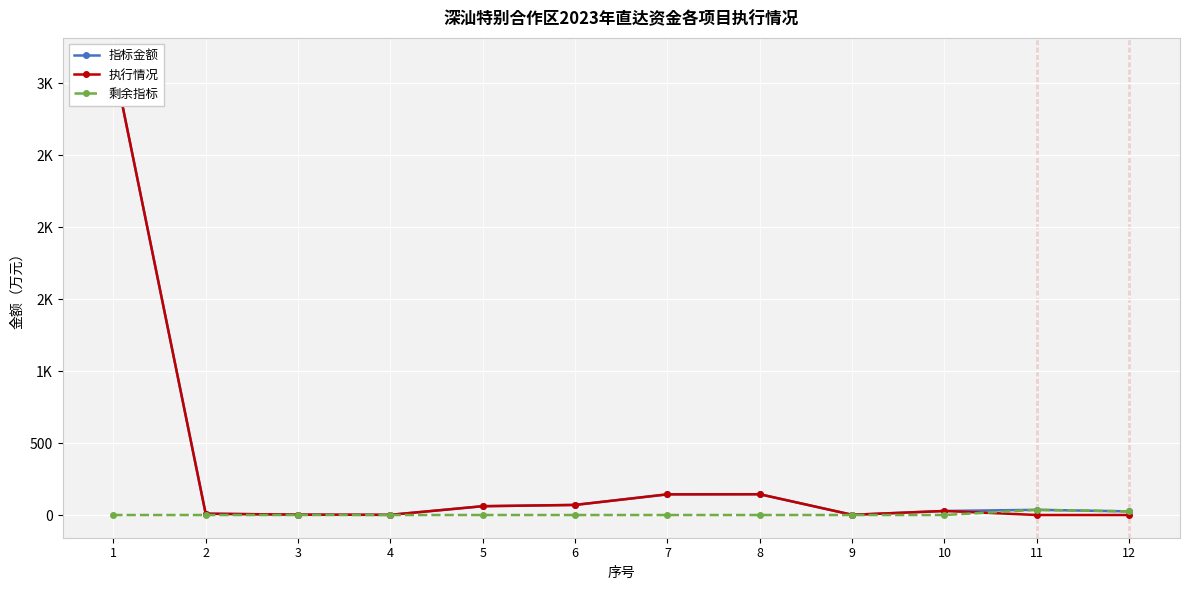

Which series has the widest spread of values?

执行情况